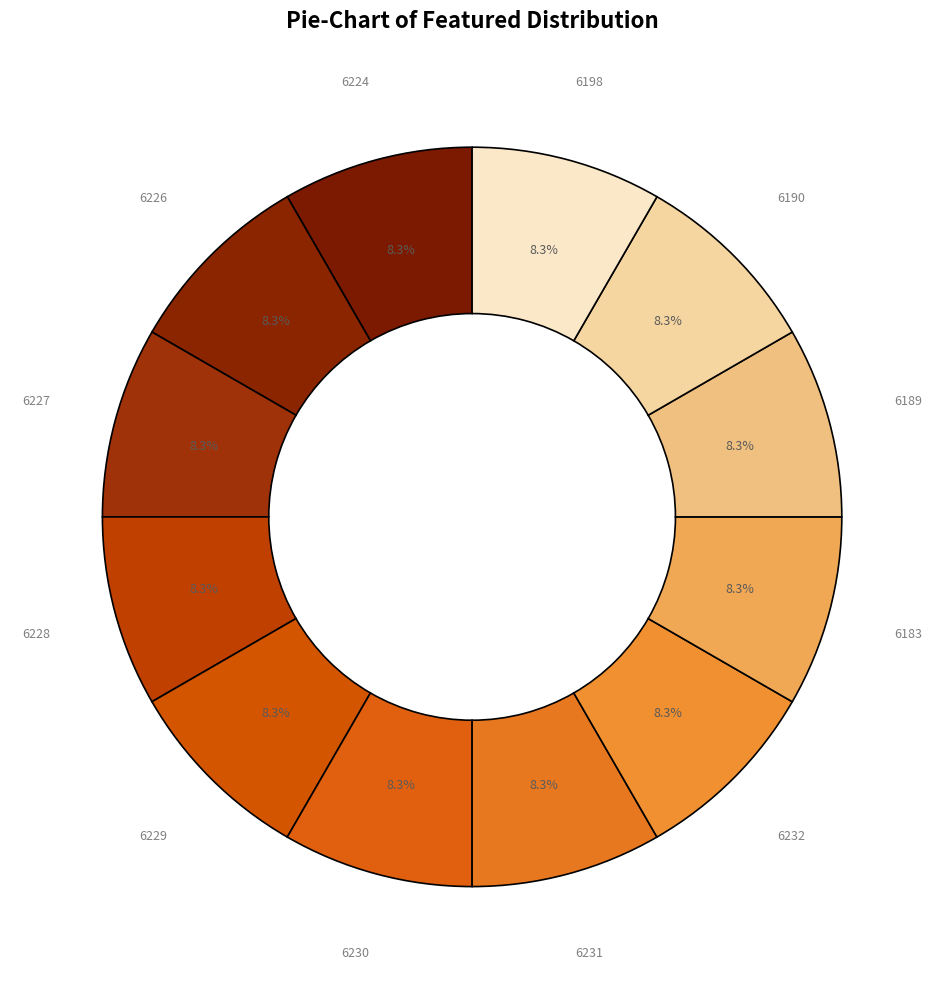

Is there a majority slice in this chart?

No